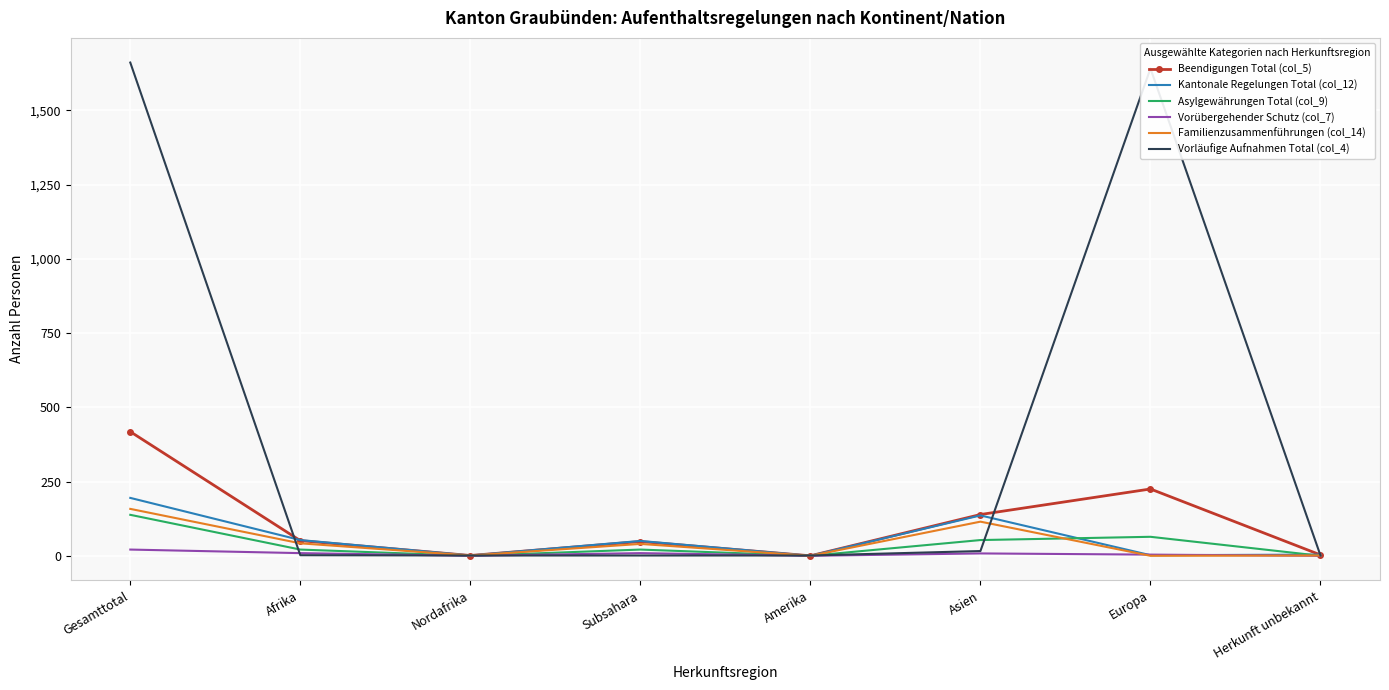

What position from the right is Nordafrika?

6